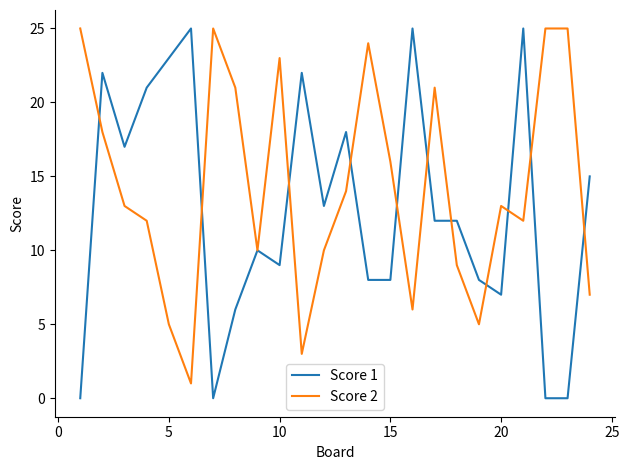

What is the maximum value shown in the chart?

25